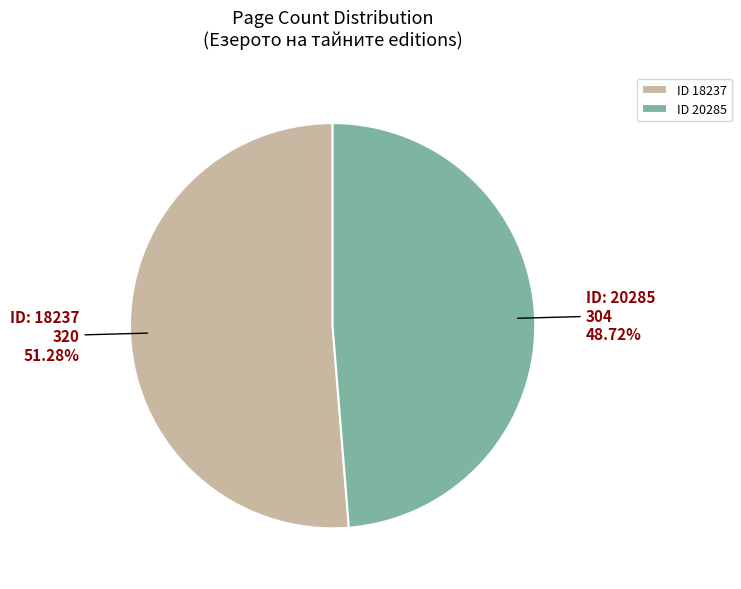

Is there any slice that represents more than half of the pie?

Yes